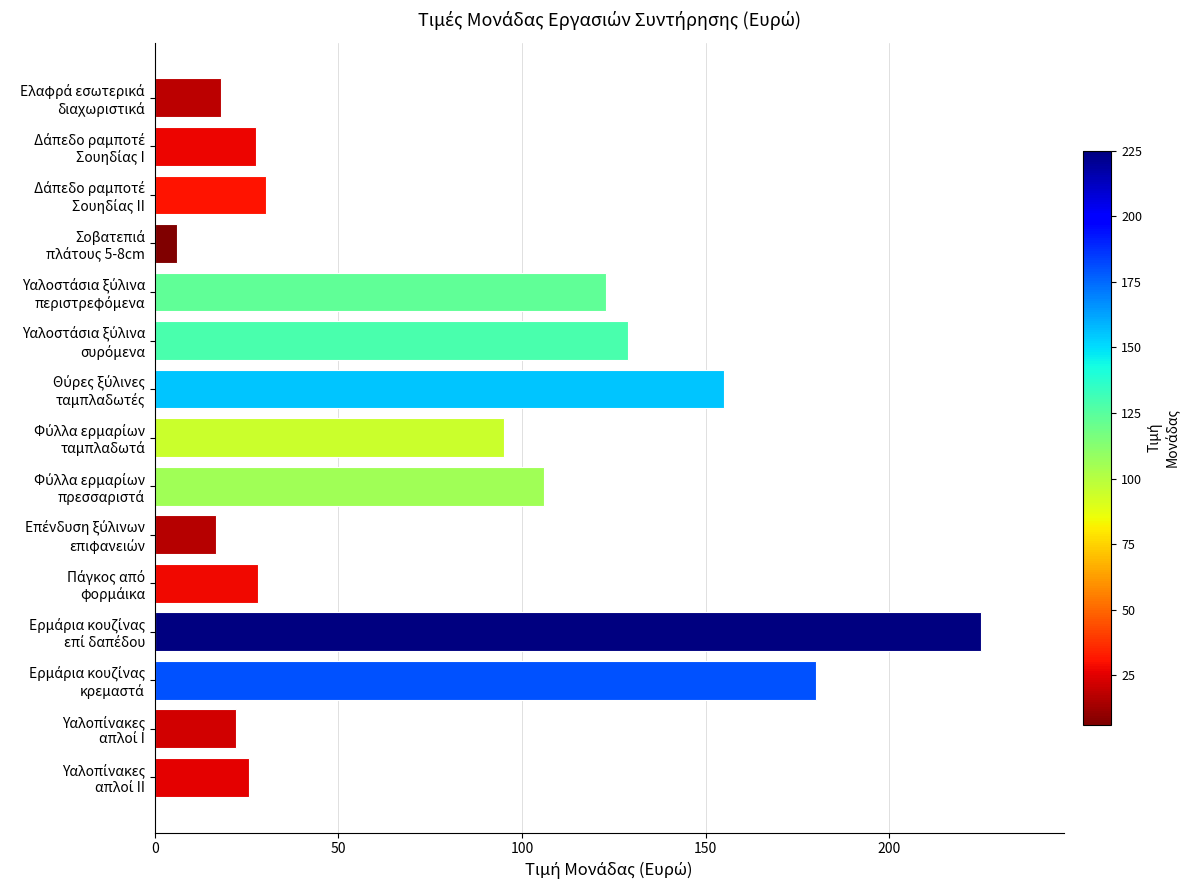

What is the maximum value shown in the chart?

225.0